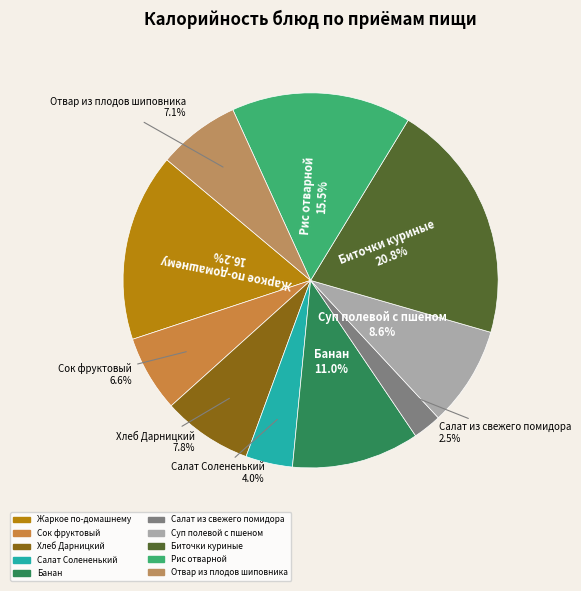

Between Салат Солененький and Рис отварной, which is larger?

Рис отварной